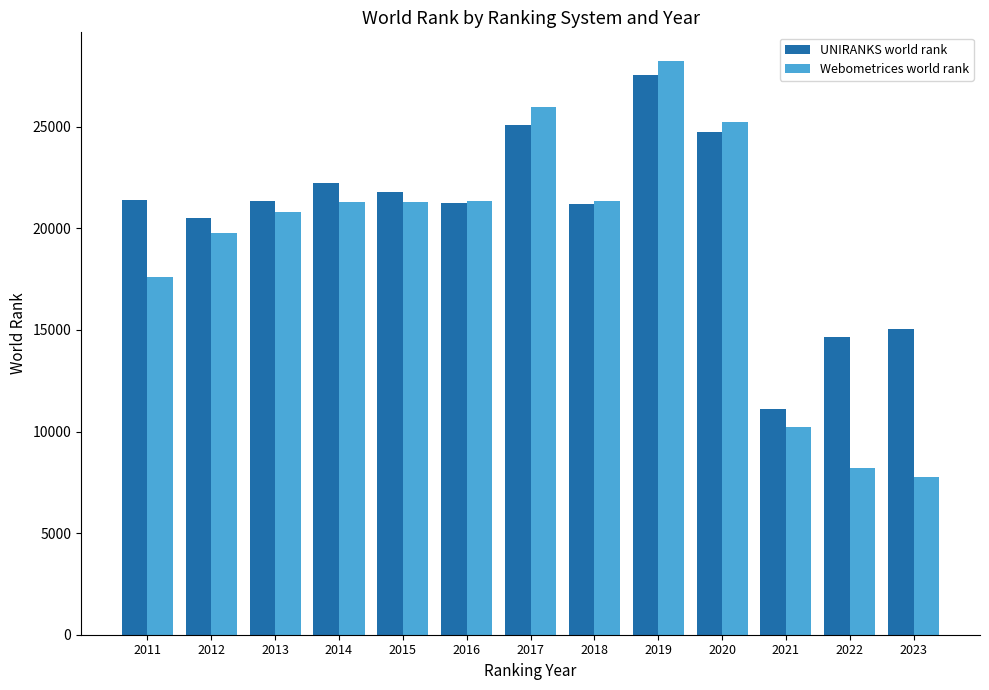

At which category is the sum across all series the highest?

2019